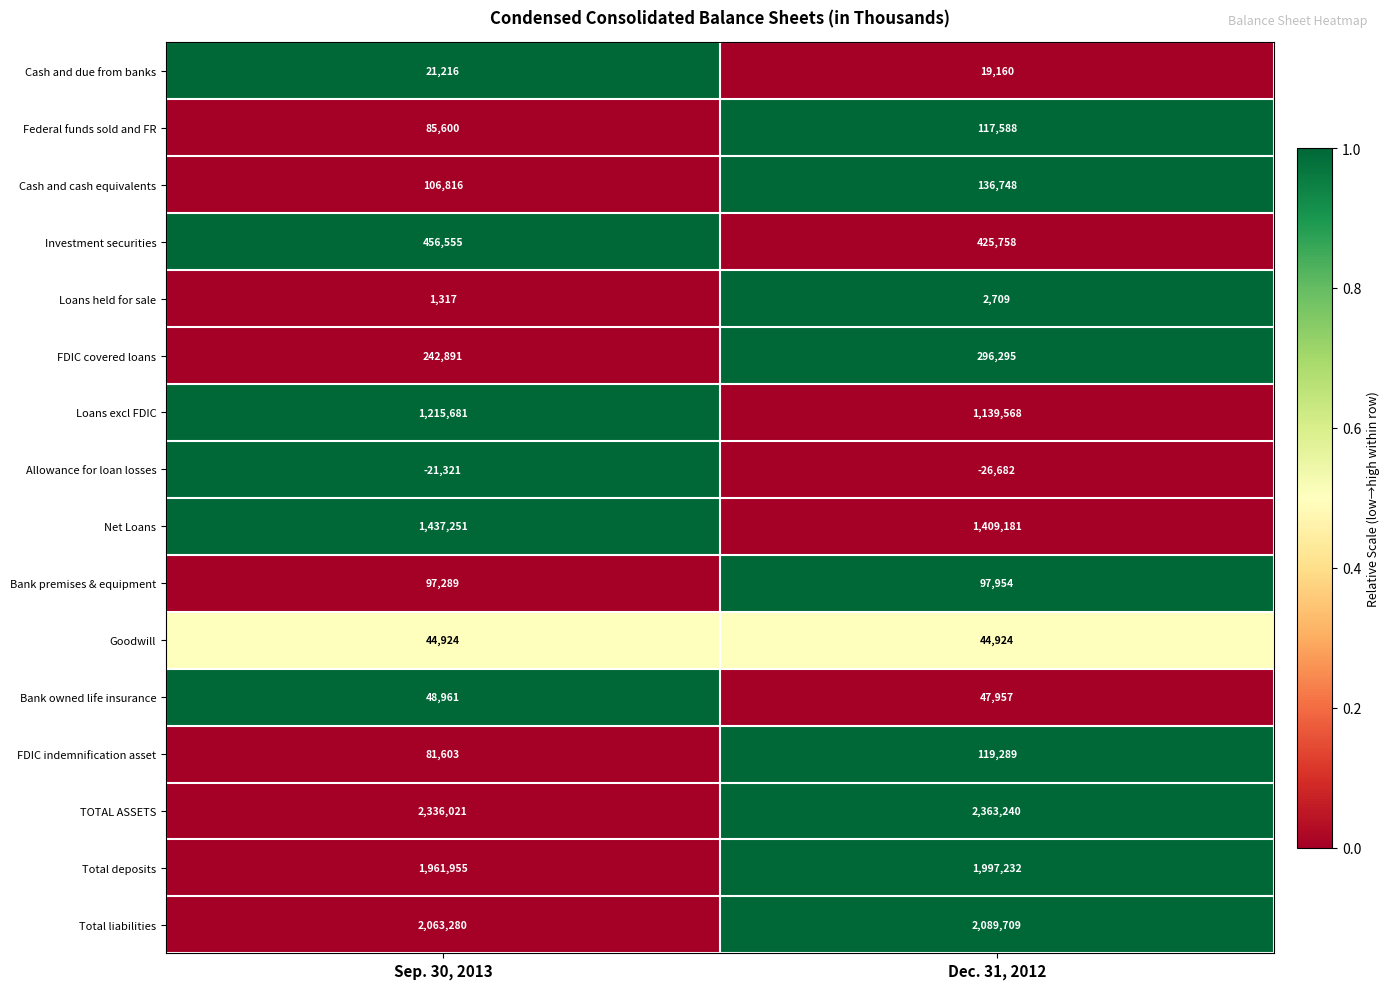

What is the highest value of the FDIC covered loans series?

296295